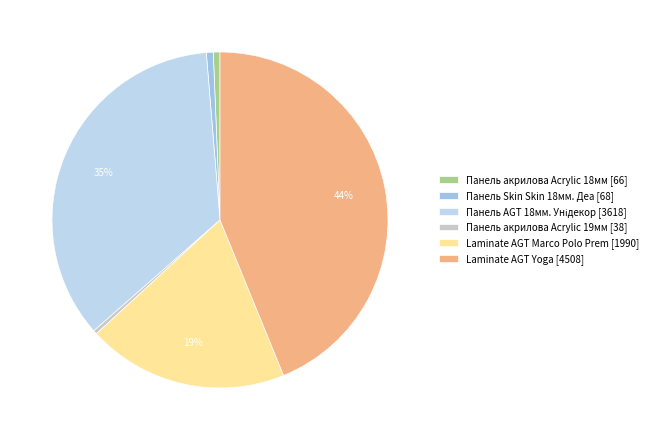

Count the number of slices in the pie.

6